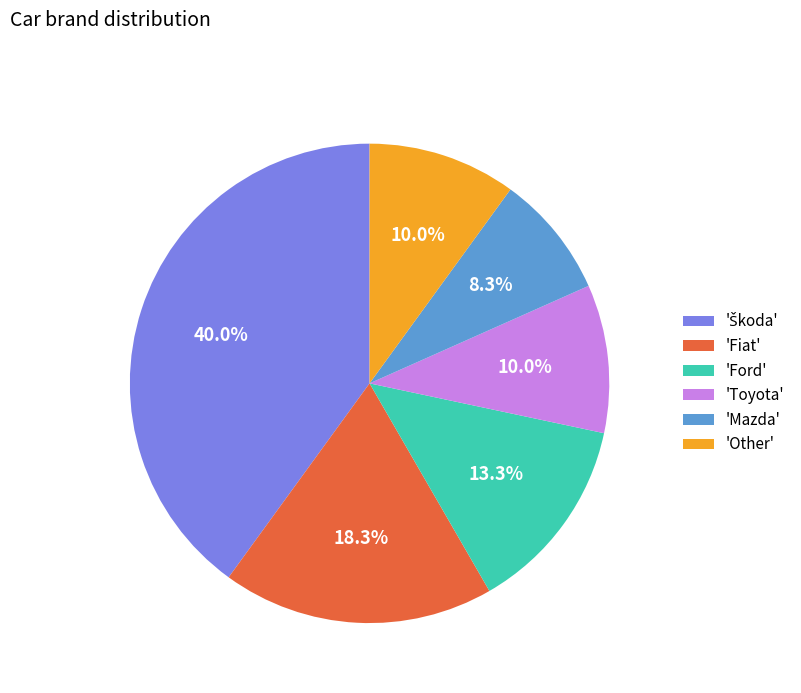

Count the number of slices in the pie.

6